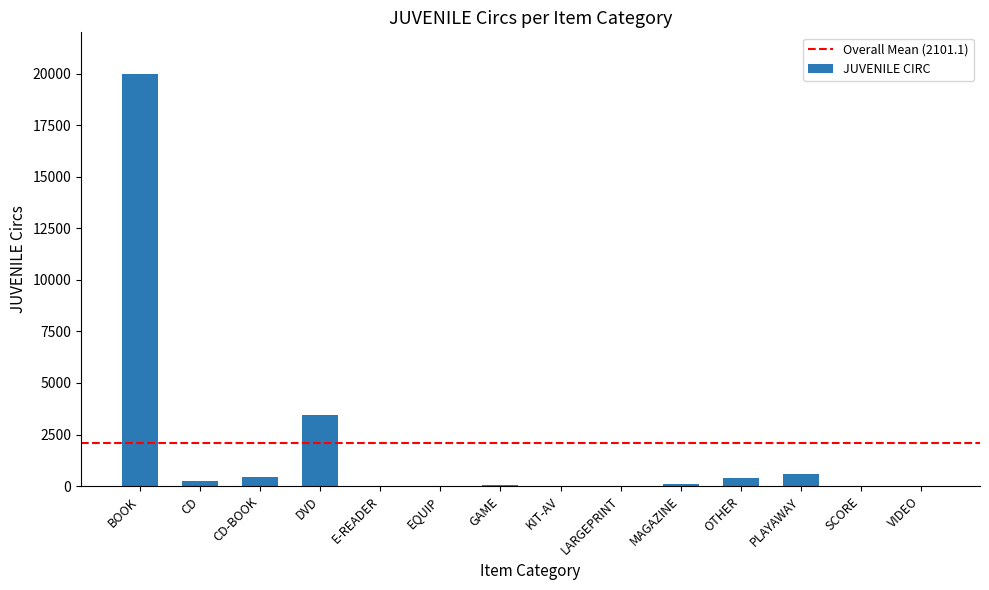

What is the maximum value shown in the chart?

19966